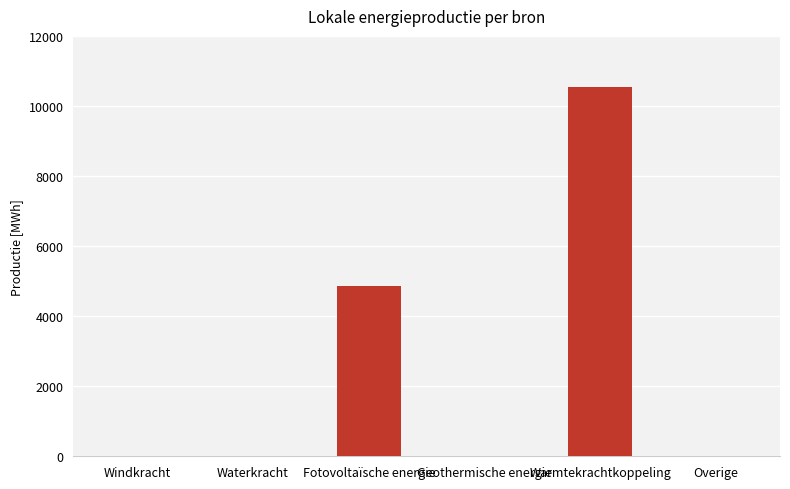

What is the sum of the values at Warmtekrachtkoppeling and Overige?

10552.5